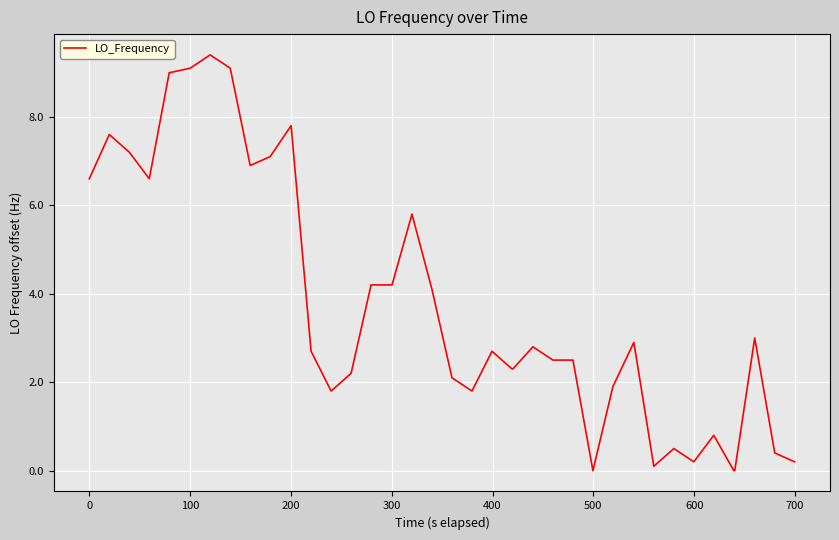

What is the difference between the maximum and minimum values?

9.4